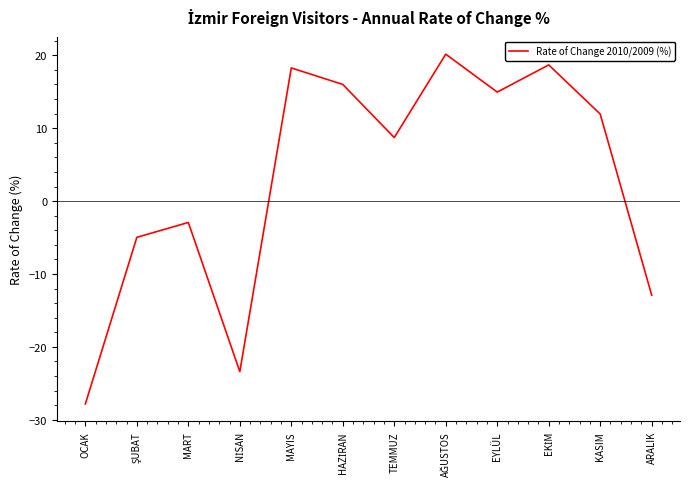

True or false: there are more than 2 points higher than both neighbors.

True